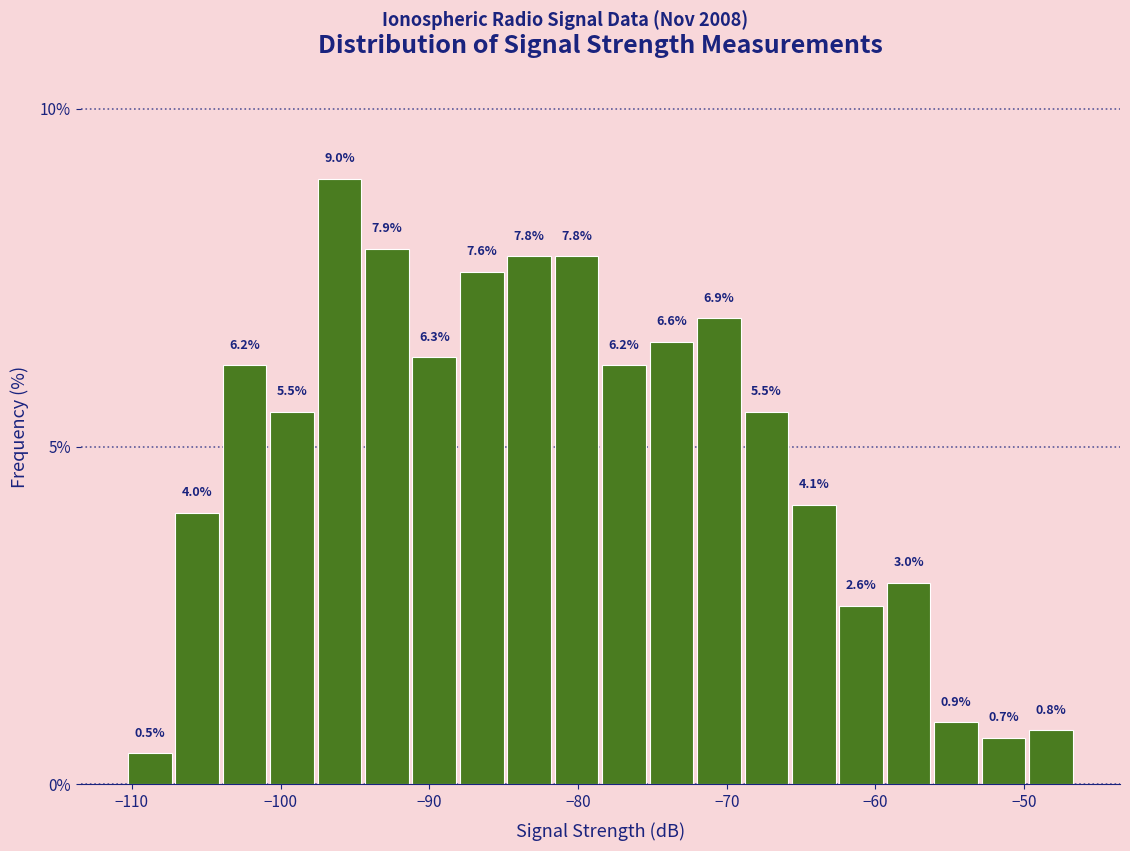

Around what value on the x-axis is the tallest bar? Give the approximate position of its centre, as read against the axis.

-96